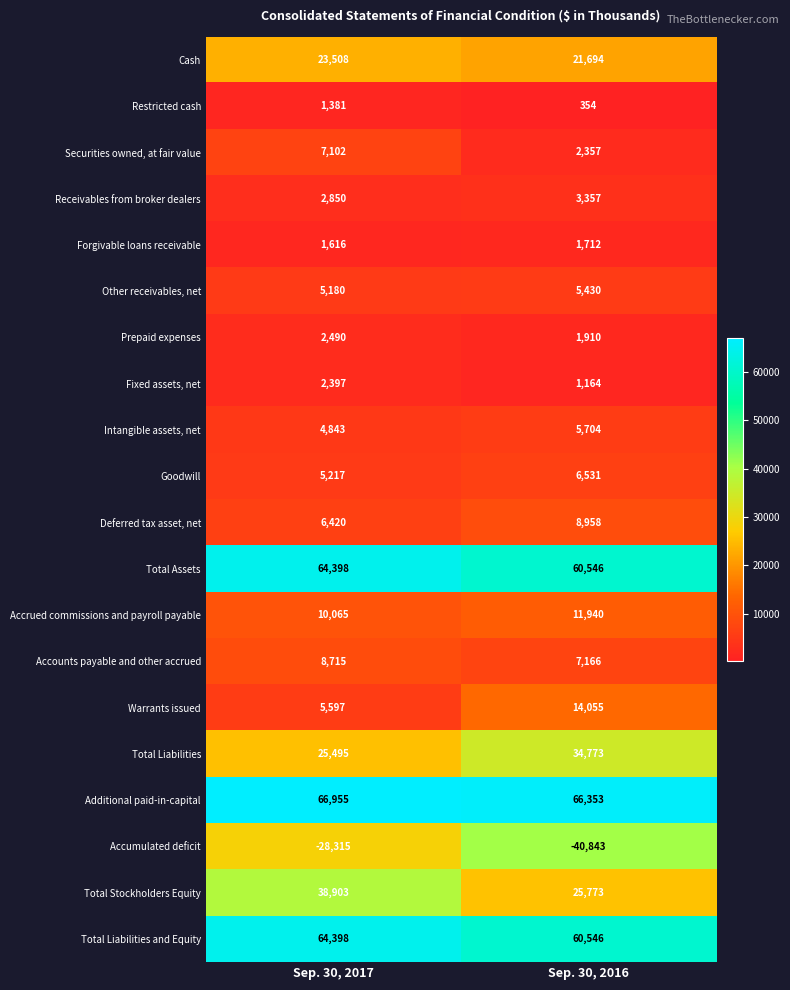

What is the minimum value shown in the chart?

-40843